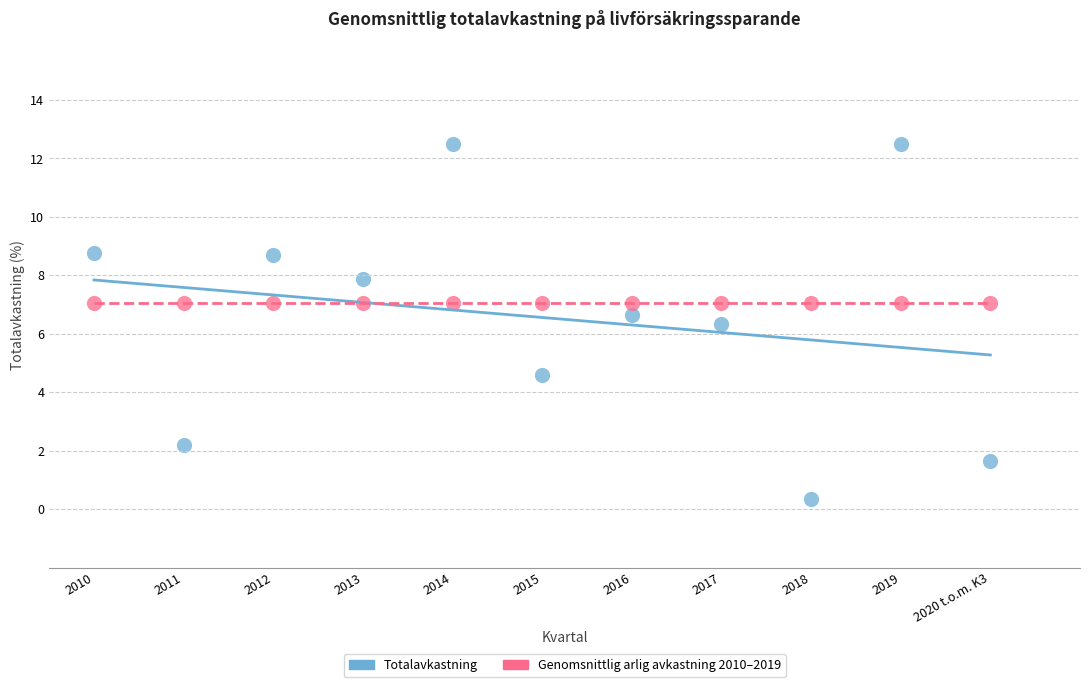

Which series contains the lowest Y value?

Totalavkastning